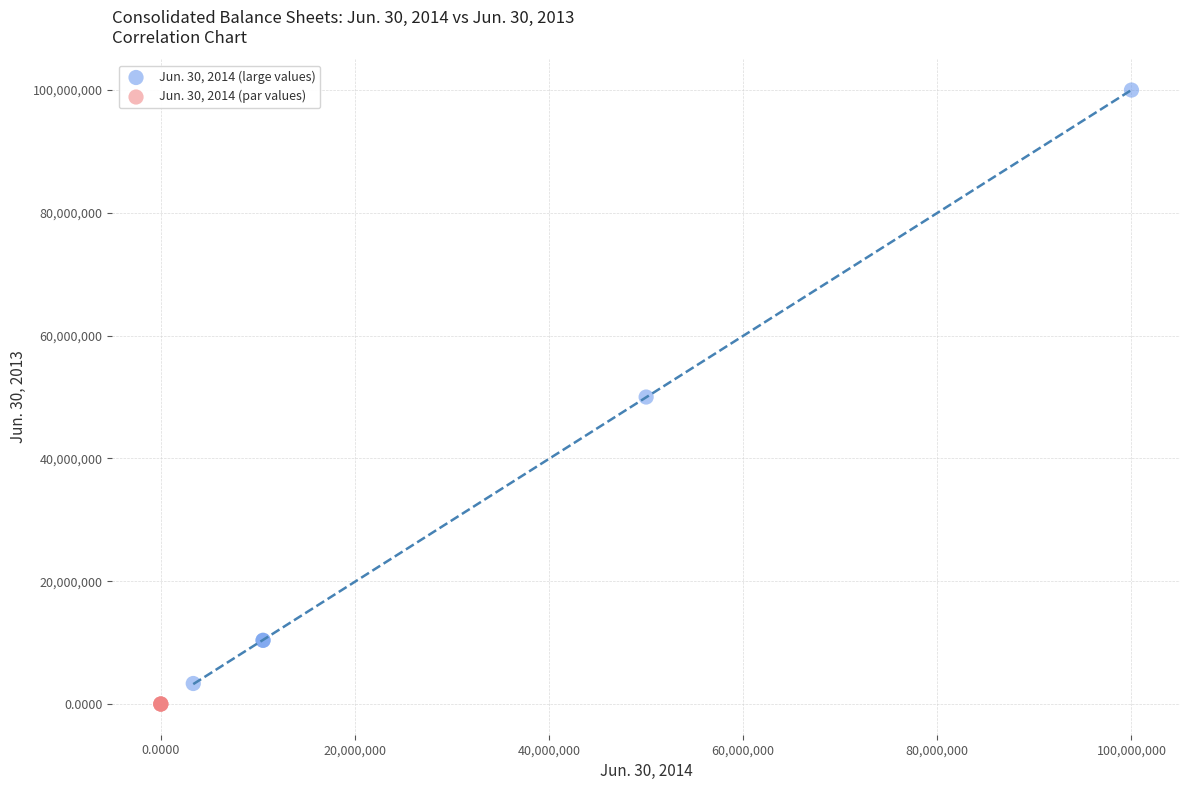

Which series reaches the maximum Y coordinate?

Jun. 30, 2014 (large values)